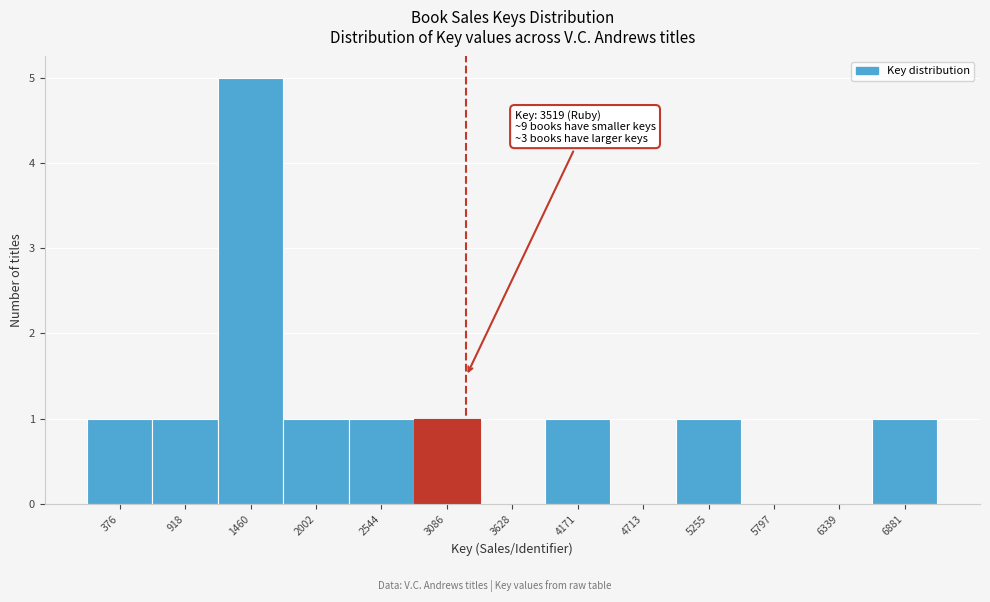

Reading left to right, extract all data points from this chart.

376=1	918=1	1460=5	2002=1	2544=1	3086=1	3628=0	4171=1	4713=0	5255=1	5797=0	6339=0	6881=1